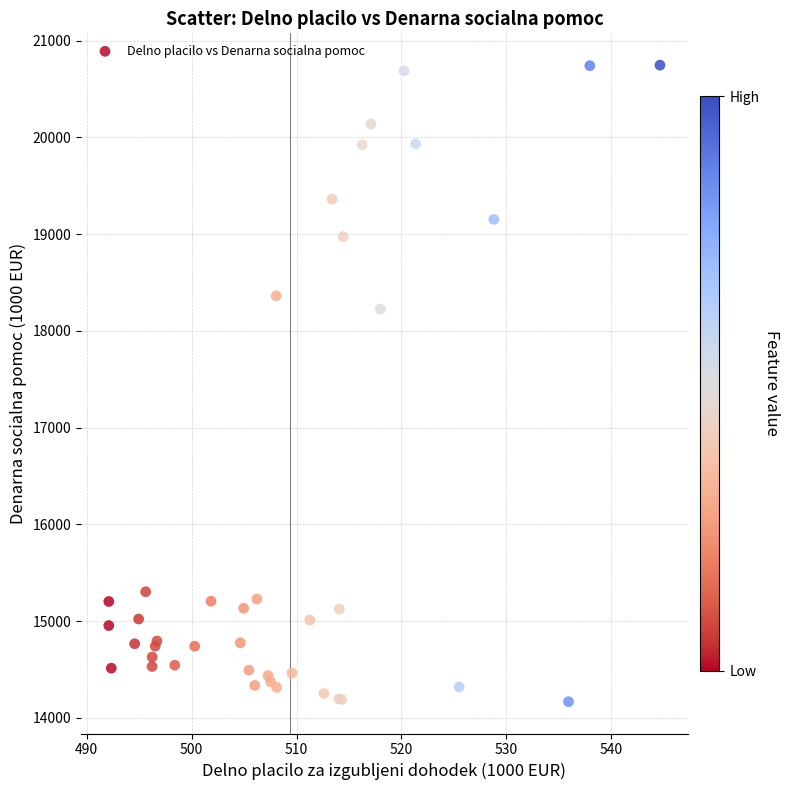

What Y value in the scatter plot is closest to 17457?

18227.1